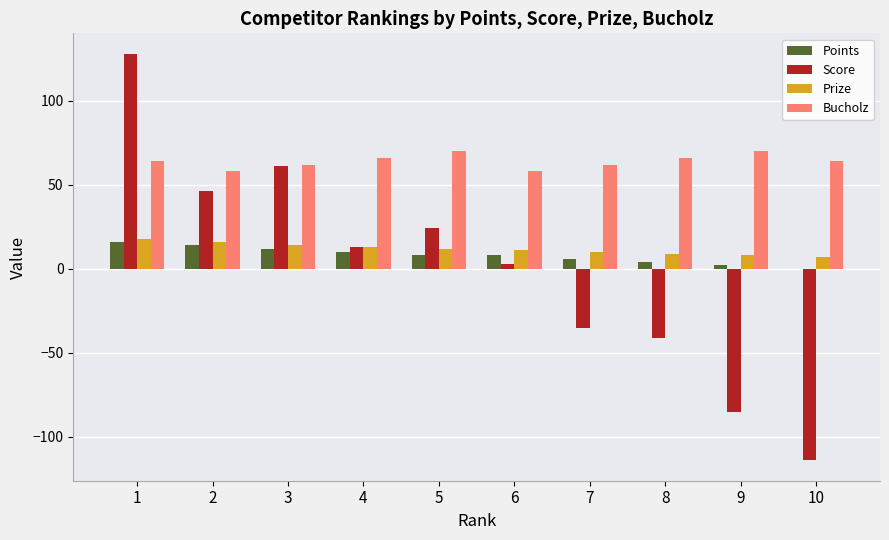

Between 3 and 9, which series saw the biggest shift?

Score